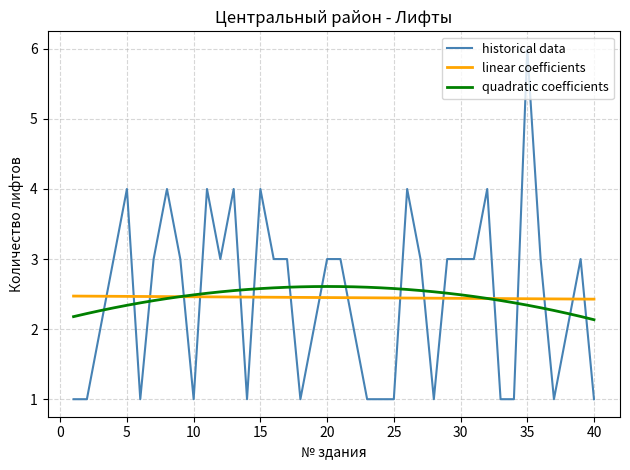

How many intersections are there between historical data and linear coefficients?

18